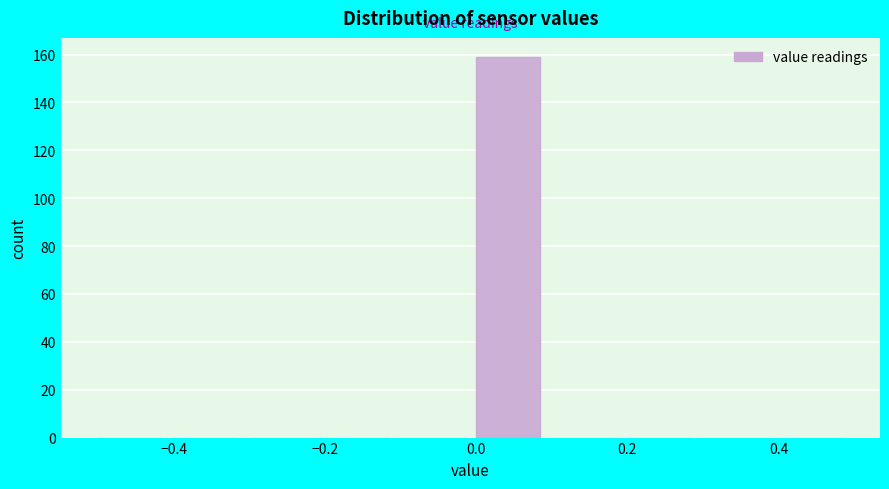

Reading left to right, list every bar in this chart as the range it spans on the x-axis followed by its height. The values are not printed on the chart, so give them approximately, as read against the axis.

-0.5 to -0.4: 0
-0.4 to -0.3: 0
-0.3 to -0.2: 0
-0.2 to -0.1: 0
-0.1 to 0.0: 0
0.0 to 0.1: 160
0.1 to 0.2: 0
0.2 to 0.3: 0
0.3 to 0.4: 0
0.4 to 0.5: 0